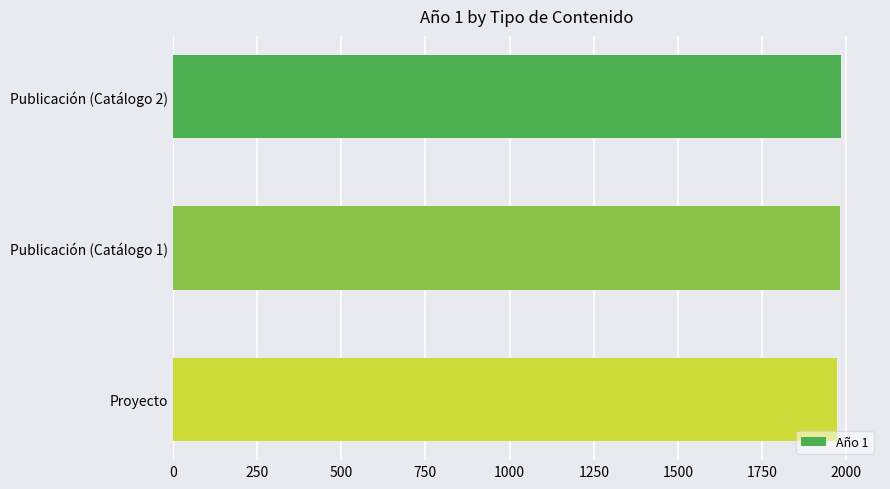

How many data points are less than 1982?

1